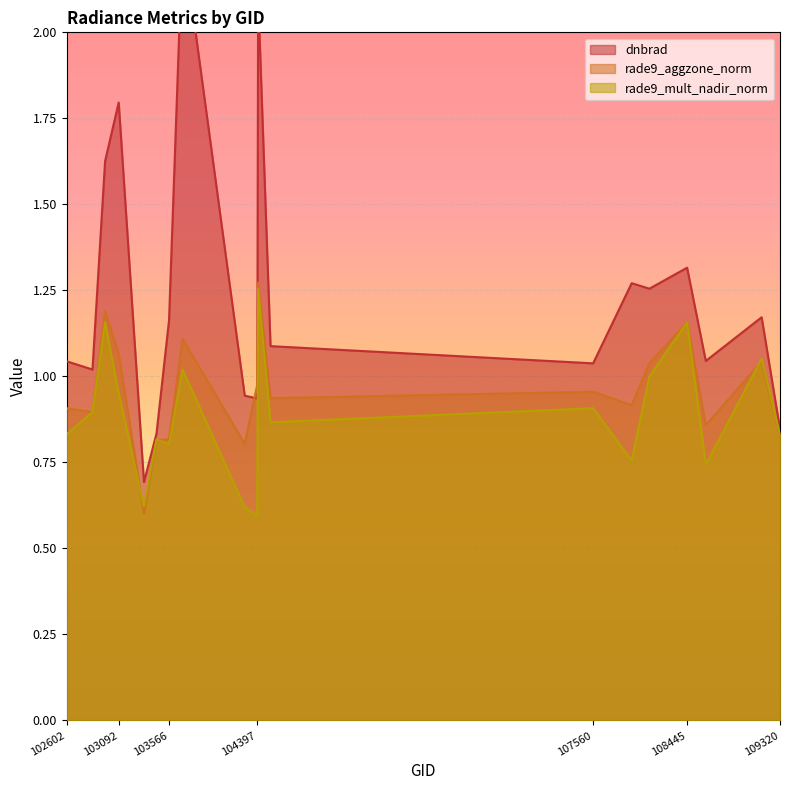

True or false: dnbrad and rade9_mult_nadir_norm cross at least once.

False